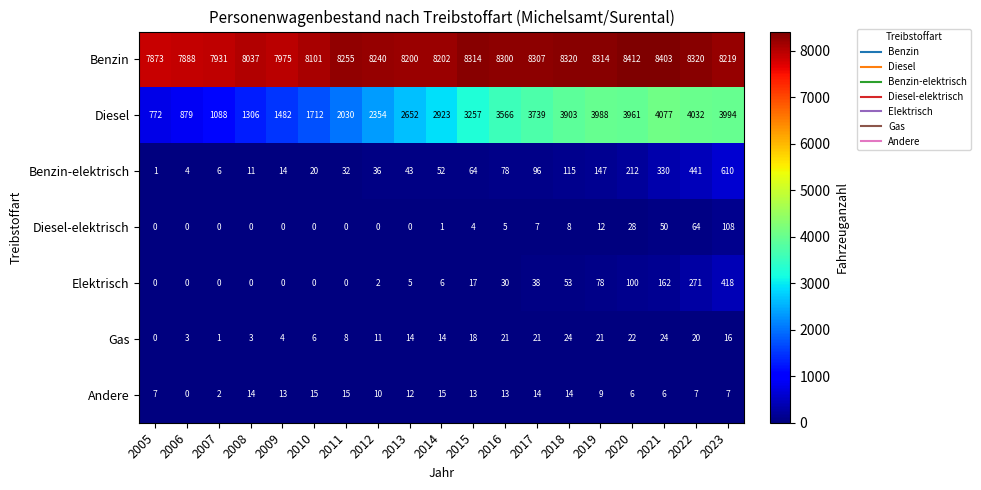

List the series in order of their peak value, highest first.

Benzin, Diesel, Benzin-elektrisch, Elektrisch, Diesel-elektrisch, Gas, Andere